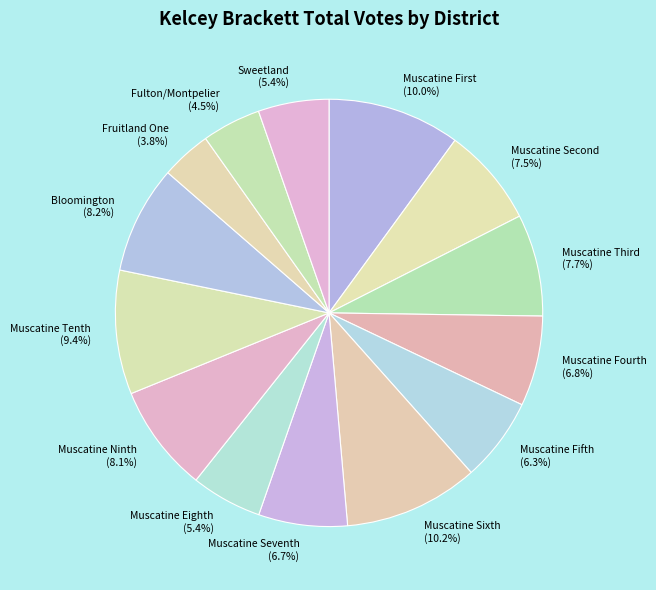

Which slice is the smallest?

Fruitland One